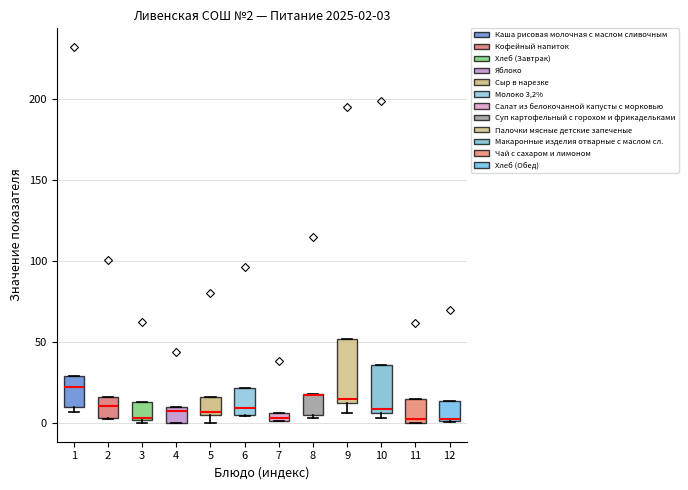

Comparing the boxes themselves (not the whiskers), which one is the tallest?

9